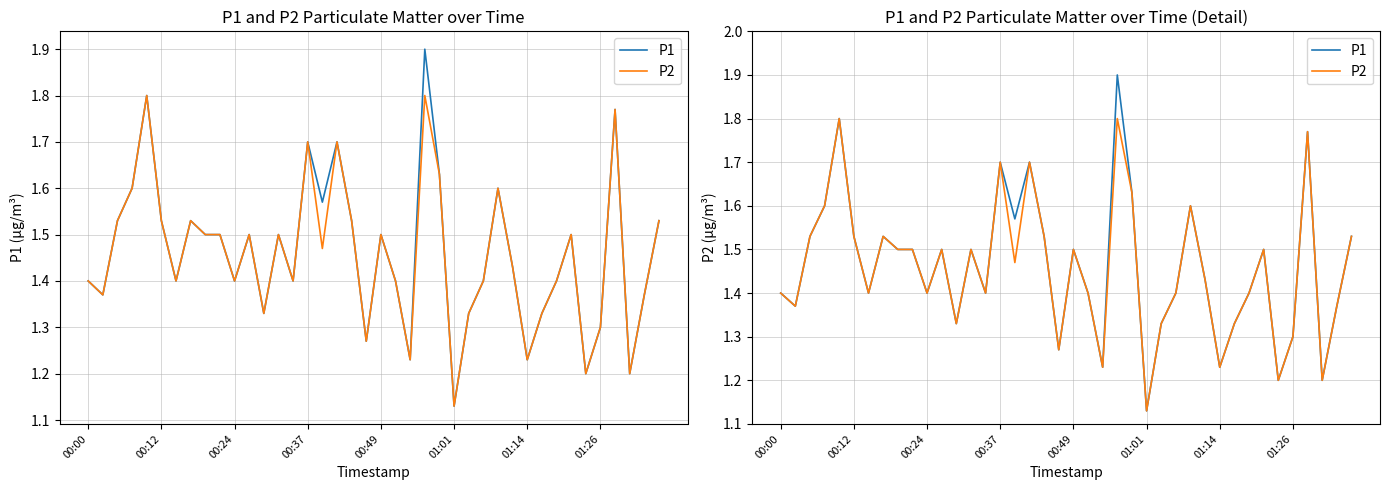

Read the P1 value at 28.

1.6